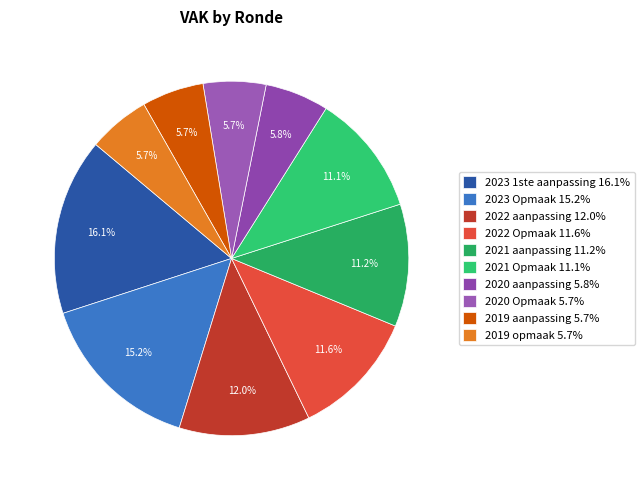

Count the number of slices in the pie.

10